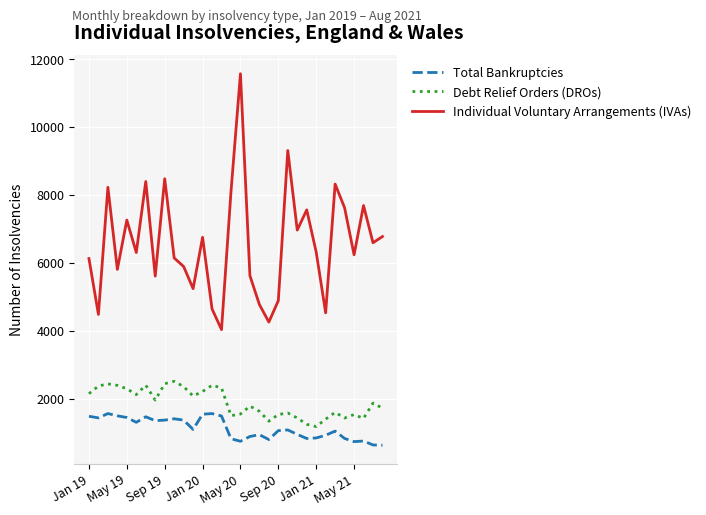

Count the number of data series in this chart.

3